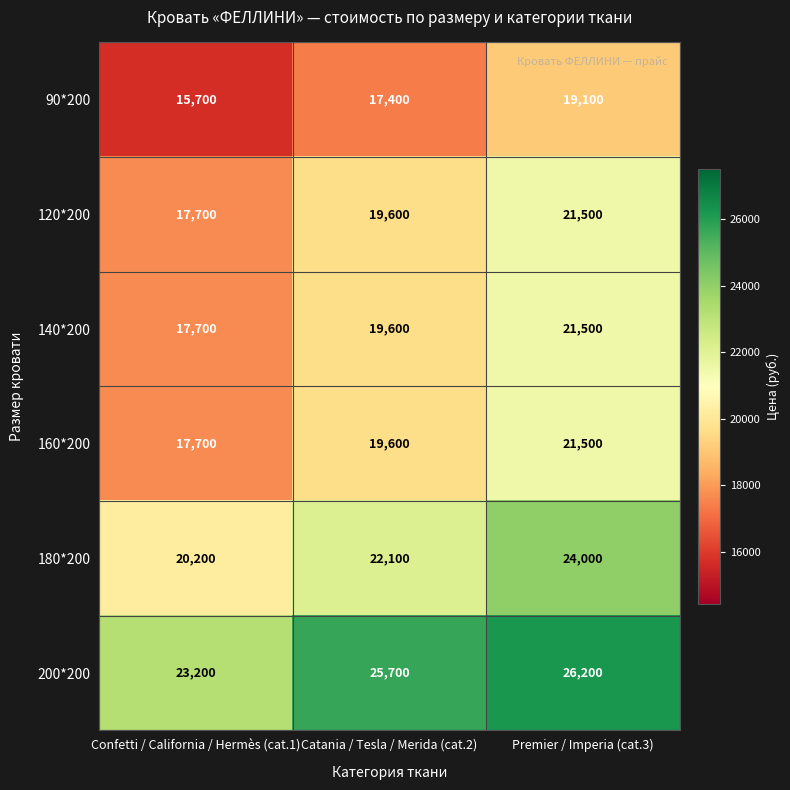

Which category has the lowest value across all series?

Confetti / California / Hermès (cat.1)